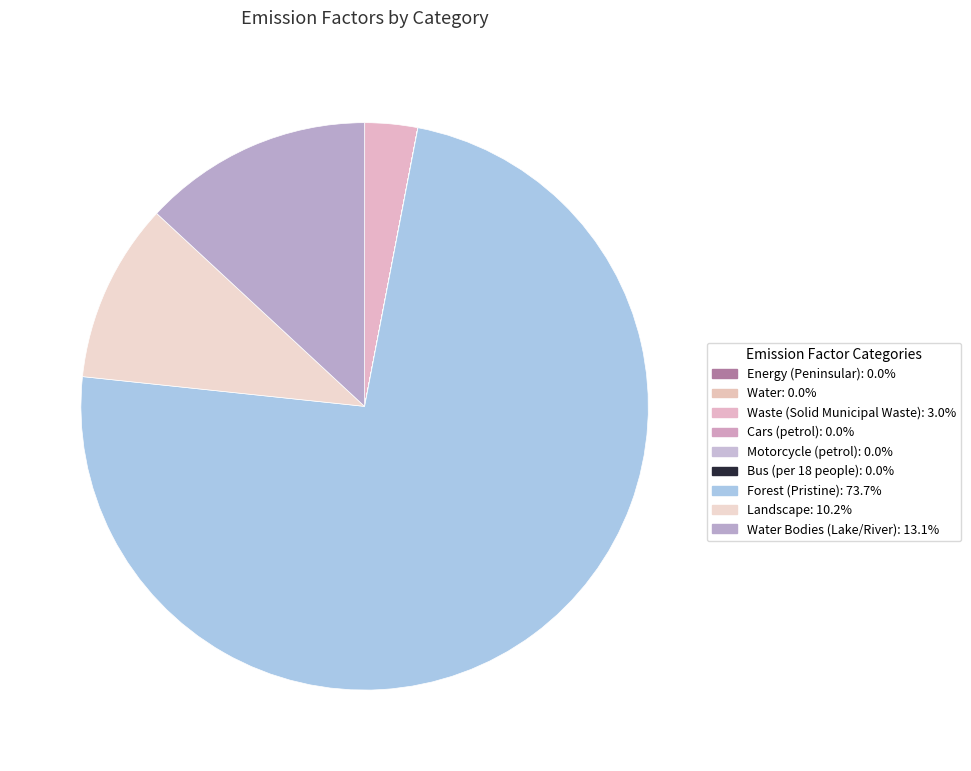

Is there a majority slice in this chart?

Yes